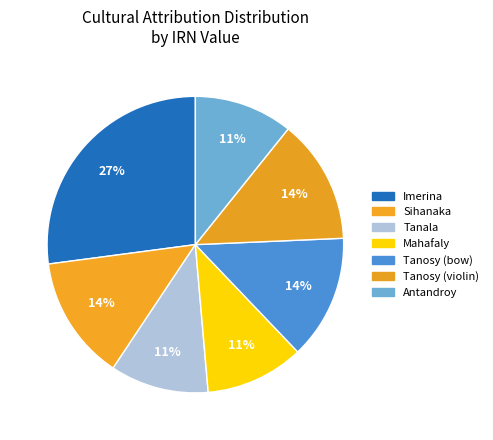

How many segments does this pie chart have?

7